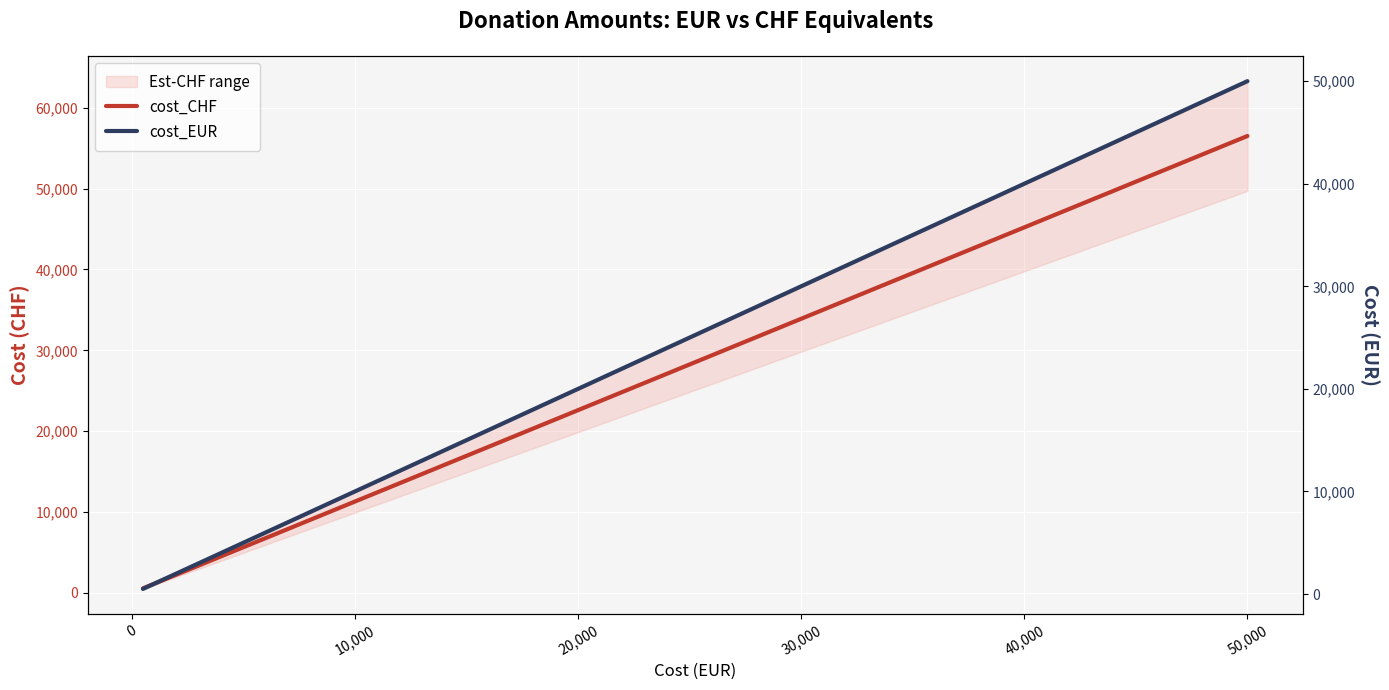

At which category is the sum across all series the highest?

50,000